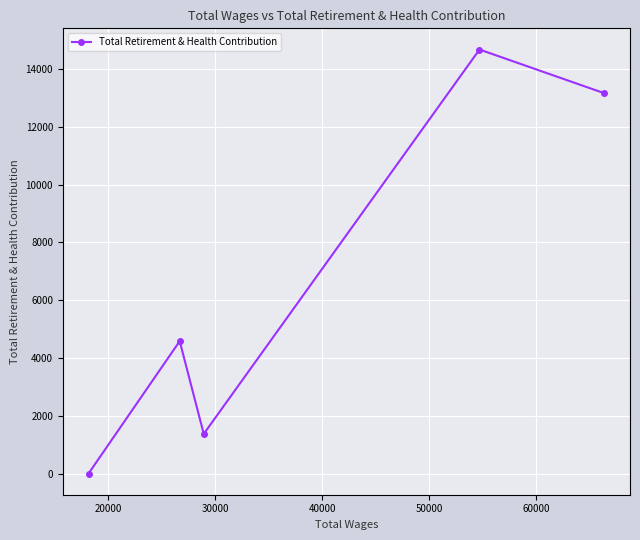

How many values are below 4584?

2